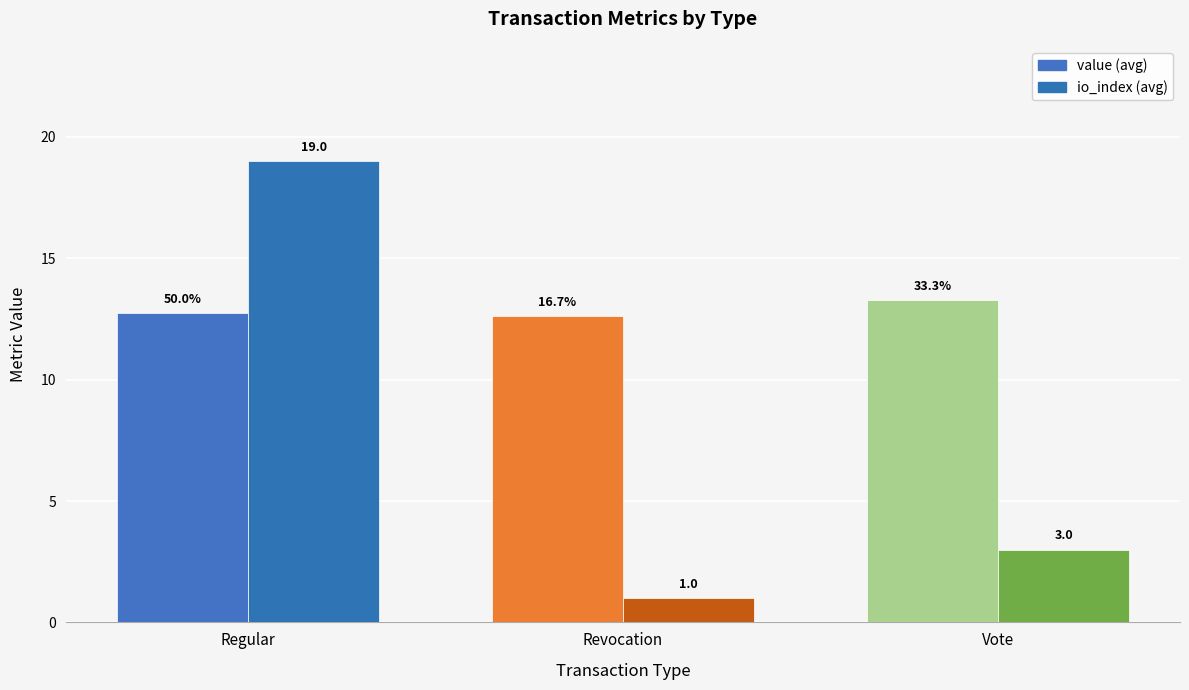

What is the label of the 1st bar from the right?

Vote